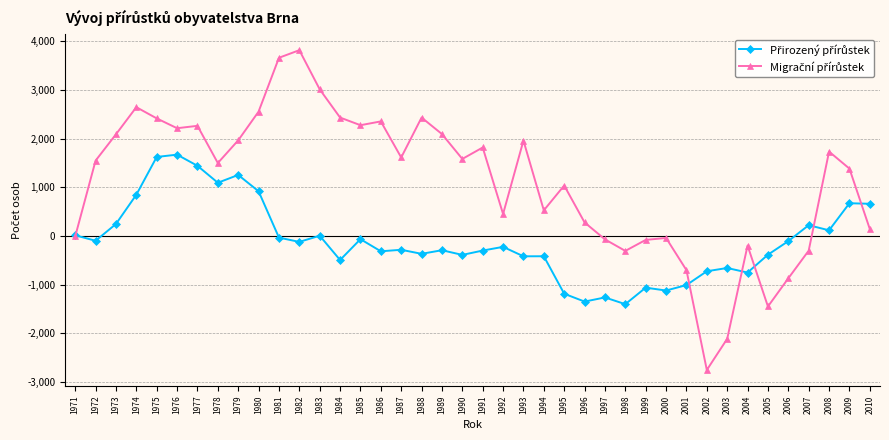

What is the greatest value displayed?

3818